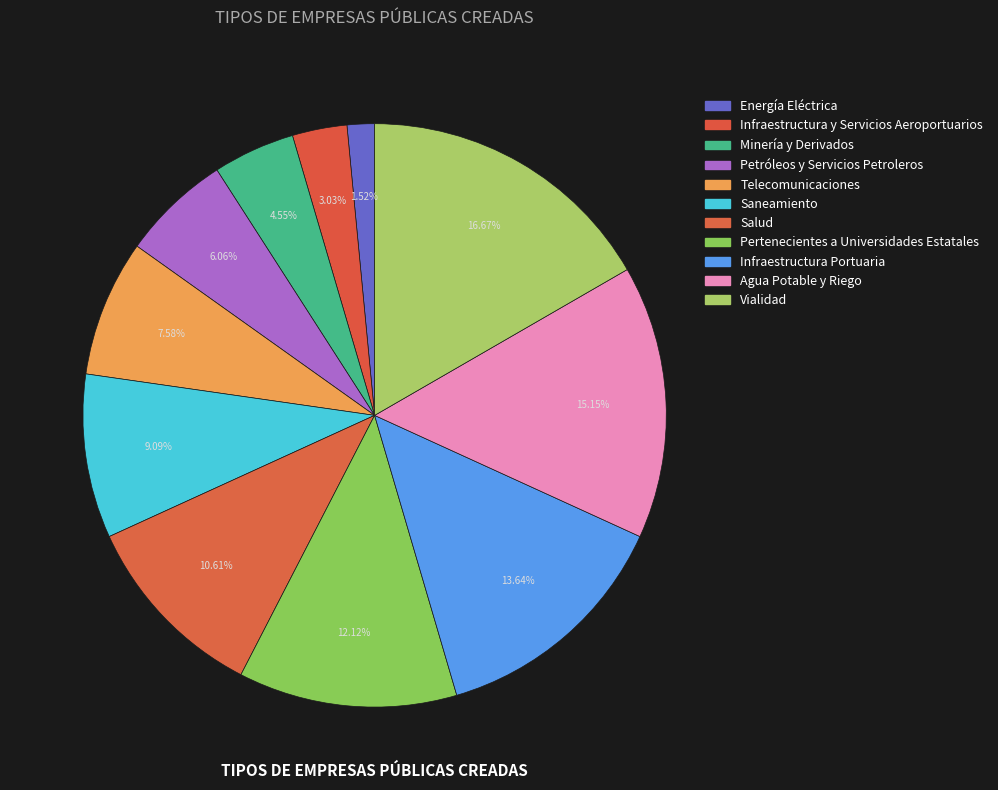

Is Energía Eléctrica the majority of the pie?

No